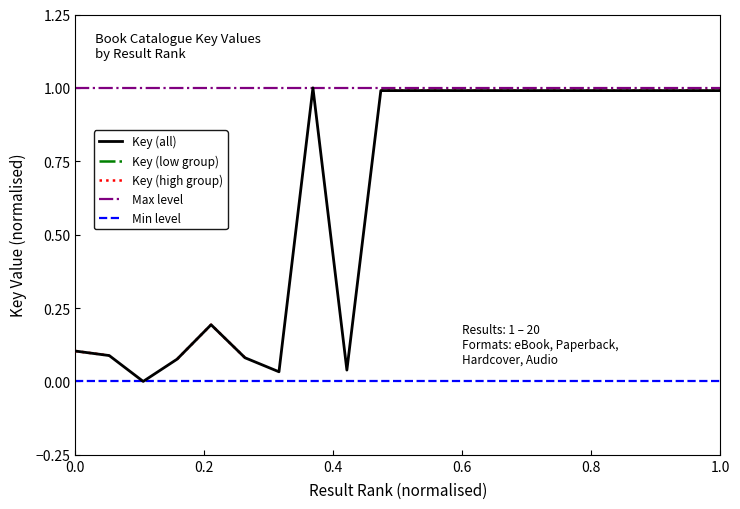

Rank the categories by value from highest to lowest.

8, 17, 18, 11, 15, 13, 20, 10, 19, 16, 12, 14, 5, 1, 2, 6, 4, 9, 7, 3